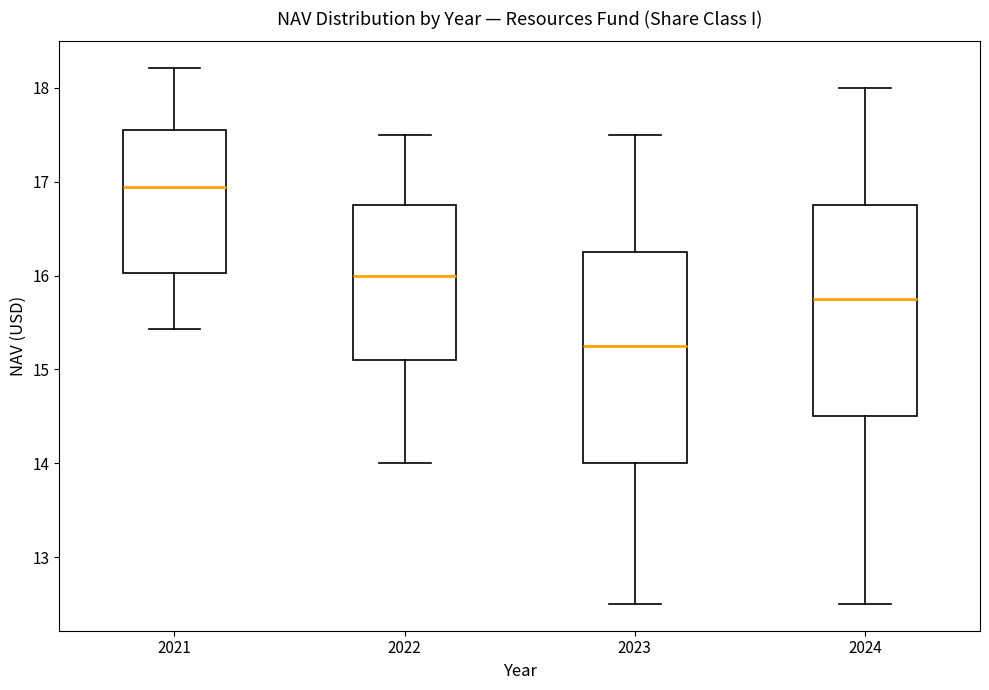

Reading left to right, read every box against the y-axis: the position of its median line, the range the box covers, and the ends of its whiskers. The values are not printed on the chart, so give them approximately, as read against the axis.

2021: median 16.9, box 16.0 to 17.6, whiskers 15.4 to 18.2
2022: median 16.0, box 15.1 to 16.8, whiskers 14.0 to 17.5
2023: median 15.3, box 14.0 to 16.3, whiskers 12.5 to 17.5
2024: median 15.8, box 14.5 to 16.8, whiskers 12.5 to 18.0